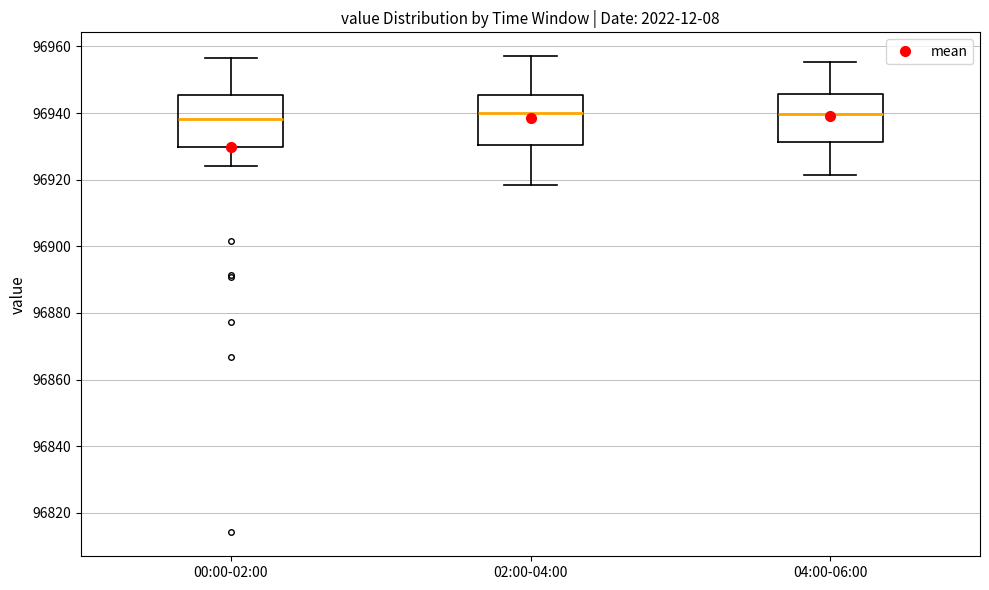

Reading left to right, transcribe this box plot: for each box, give where its median line is, the range the box spans, and where its two whiskers end, as read against the y-axis. The values are not printed on the chart, so give them approximately, as read against the axis.

00:00-02:00: median 96938, box 96930 to 96946, whiskers 96924 to 96956
02:00-04:00: median 96940, box 96930 to 96946, whiskers 96918 to 96958
04:00-06:00: median 96940, box 96932 to 96946, whiskers 96922 to 96956